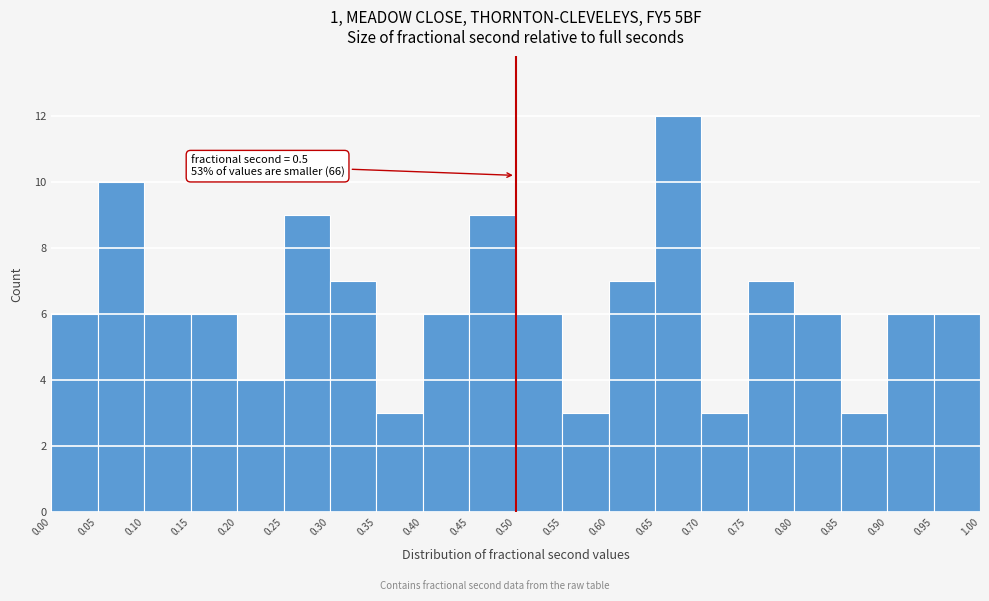

Which range on the x-axis has the tallest bar?

0.65 to 0.70